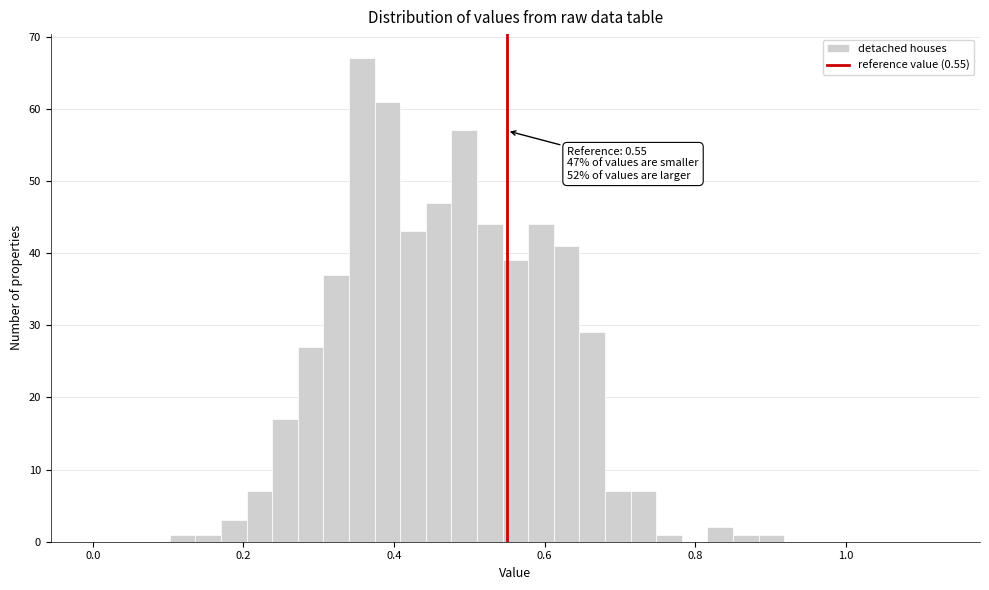

Around what value on the x-axis is the tallest bar? Give the approximate position of its centre, as read against the axis.

0.36